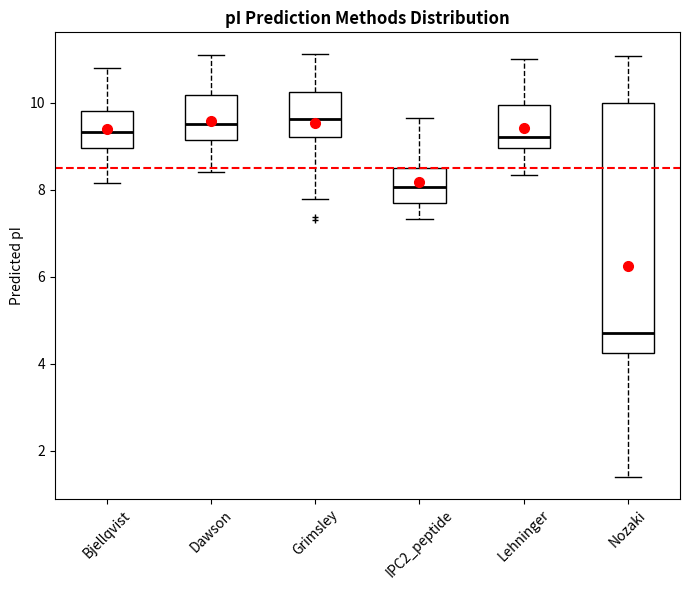

Reading left to right, transcribe this box plot: for each box, give where its median line is, the range the box spans, and where its two whiskers end, as read against the y-axis. The values are not printed on the chart, so give them approximately, as read against the axis.

Bjellqvist: median 9.4, box 9.0 to 9.8, whiskers 8.2 to 10.8
Dawson: median 9.6, box 9.2 to 10.2, whiskers 8.4 to 11.0
Grimsley: median 9.6, box 9.2 to 10.2, whiskers 7.8 to 11.2
IPC2_peptide: median 8.0, box 7.6 to 8.4, whiskers 7.4 to 9.6
Lehninger: median 9.2, box 9.0 to 10.0, whiskers 8.4 to 11.0
Nozaki: median 4.6, box 4.2 to 10.0, whiskers 1.4 to 11.0